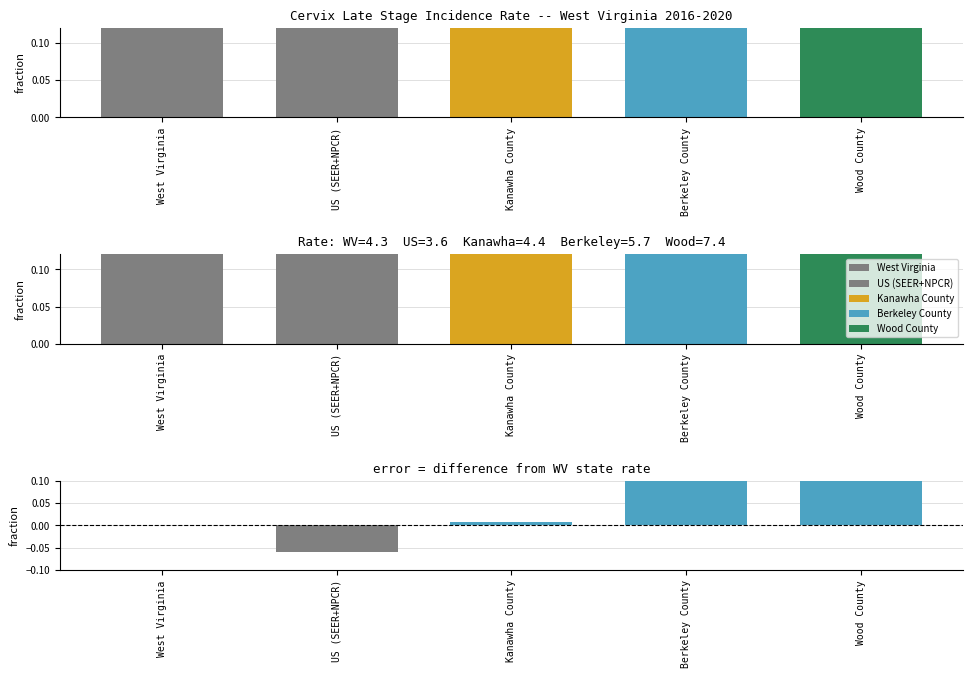

Between Kanawha County and West Virginia, which is larger?

Kanawha County